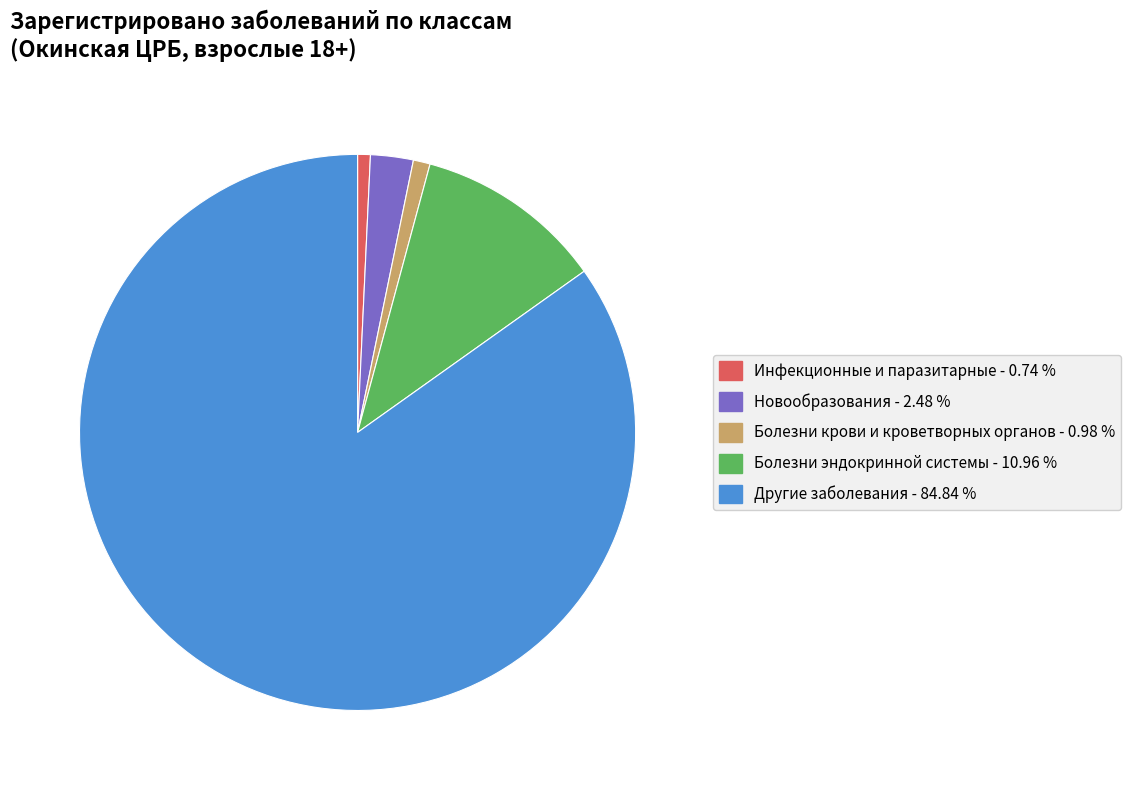

How many segments does this pie chart have?

5